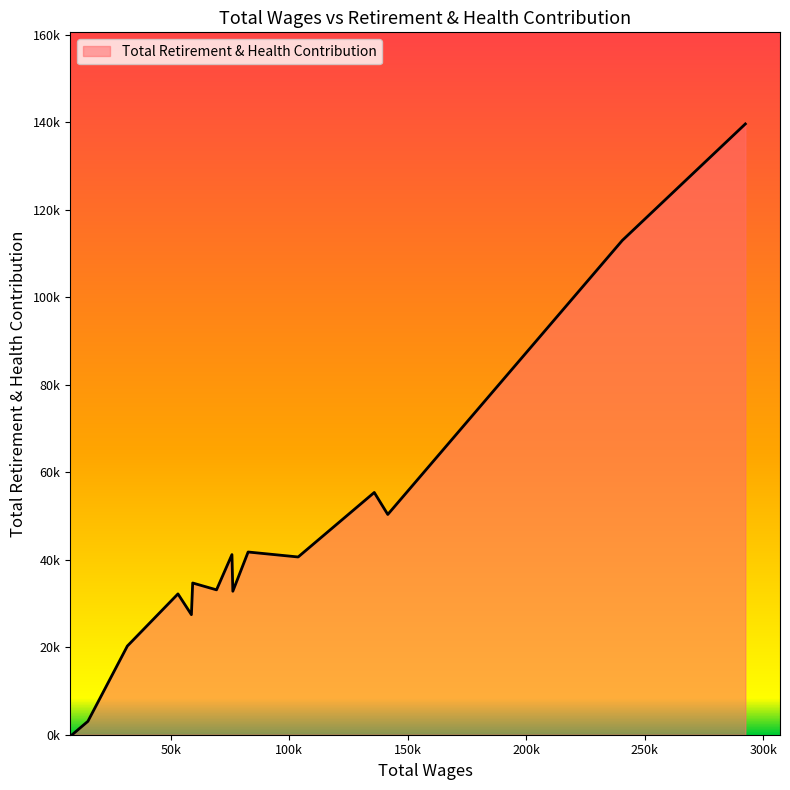

Reading left to right, extract all data points from this chart.

292440.0=139597	240530.0=112970	141608.0=50344	135907.0=55365	103806.0=40626	82696.0=41760	76244.0=32791	75873.0=41169	69364.0=33114	59311.0=34677	58767.0=27446	53099.0=32185	31748.0=20268	15106.0=3060	8468.0=0